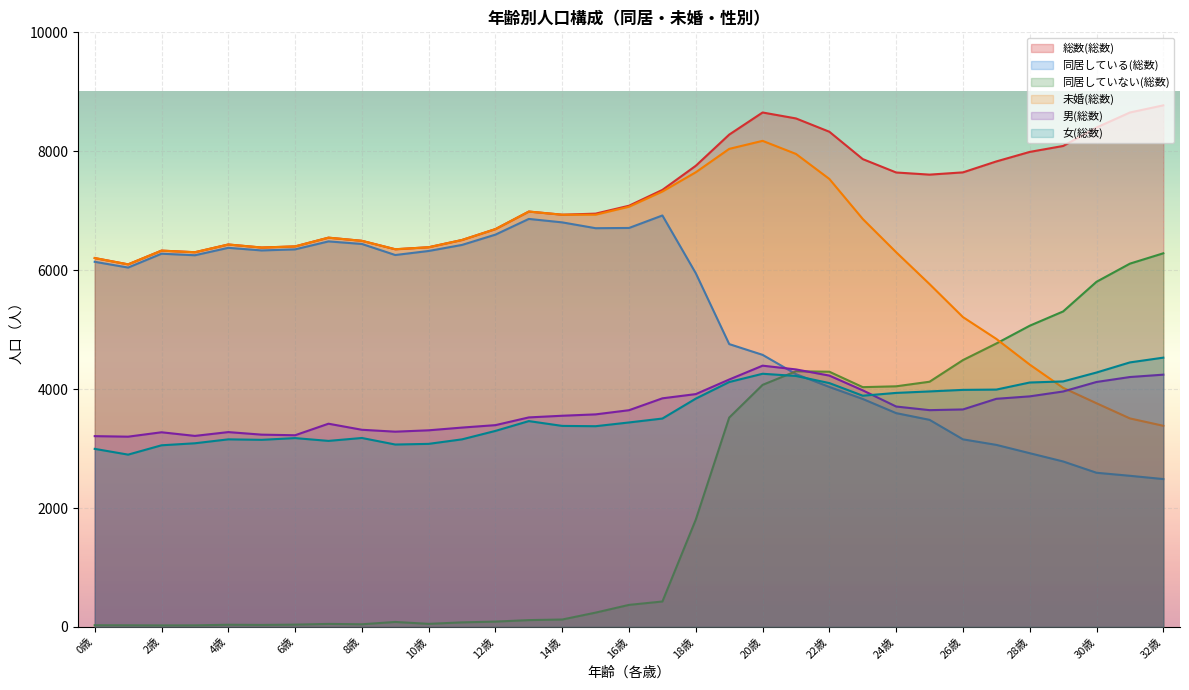

What is the total value across all series at 28歳?

28378